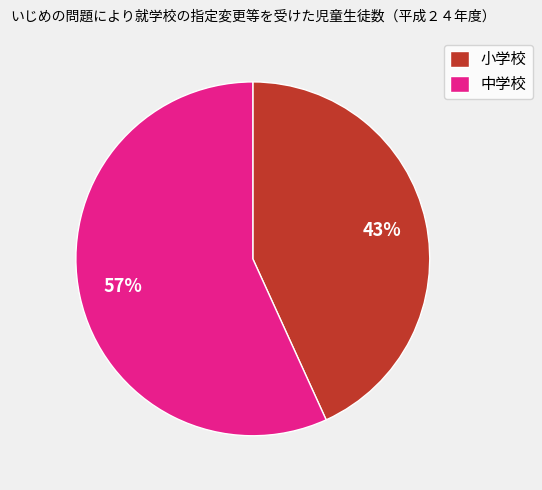

Is it true that 中学校 is 57% of the pie?

True